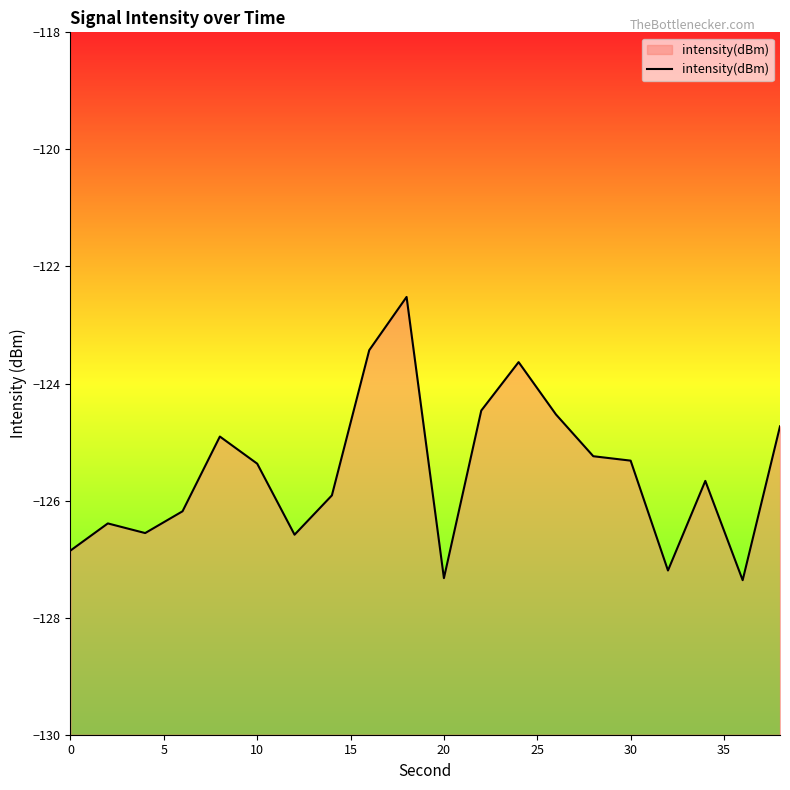

Is it true that the value at 0 is -76.9?

False